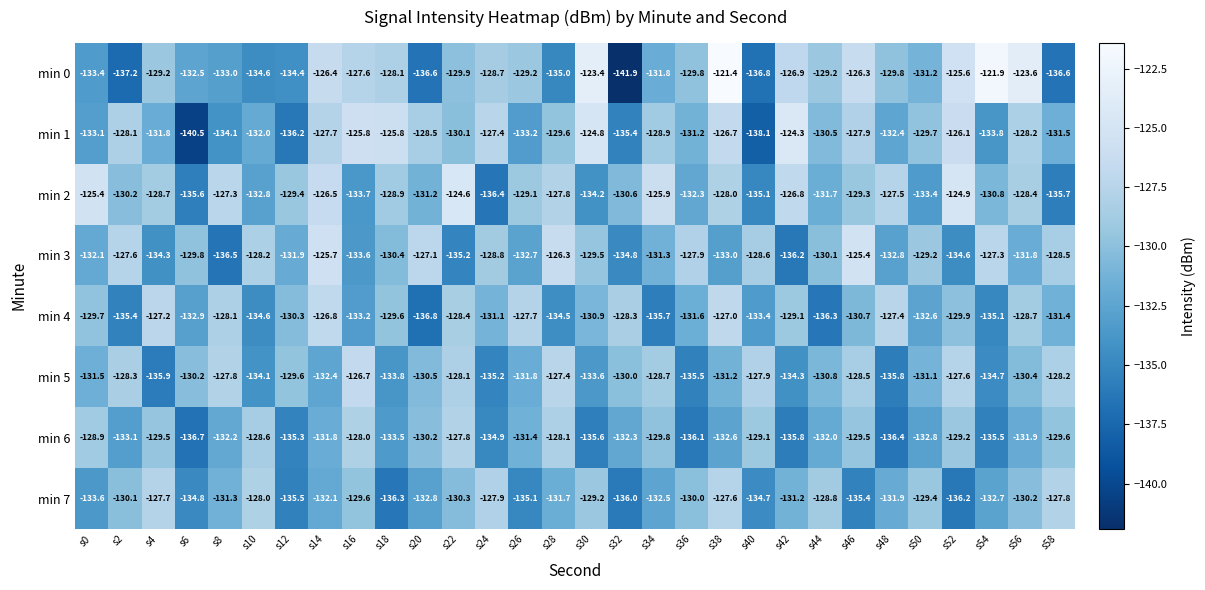

What is the total value across all series at s6?

-1073.0